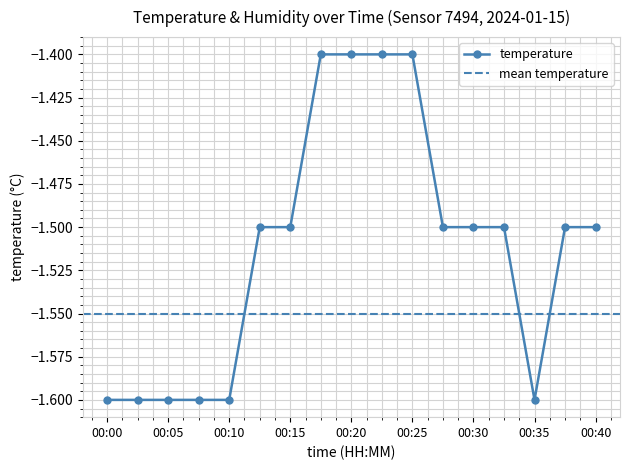

At which category does the data reach its first local valley?

00:35